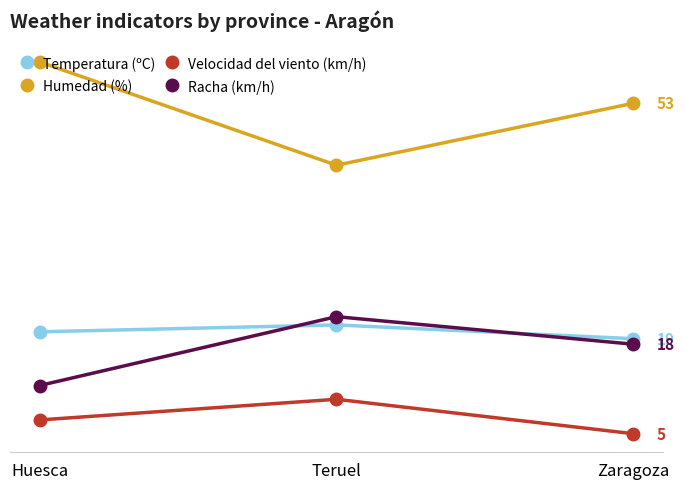

Does the chart have visible grid lines?

No